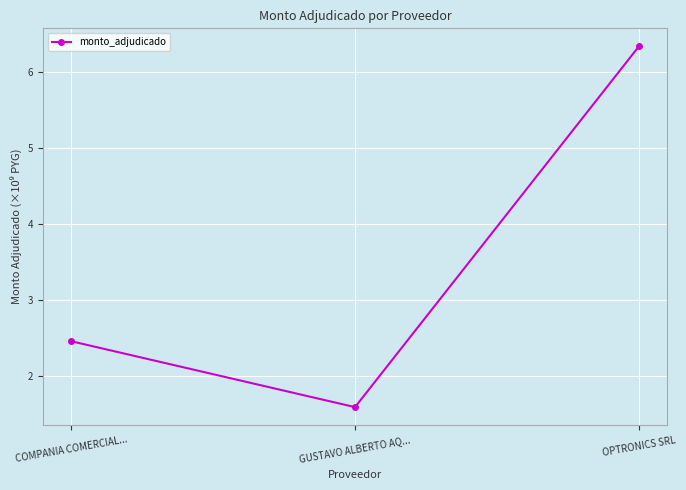

What is the minimum value shown in the chart?

1.6